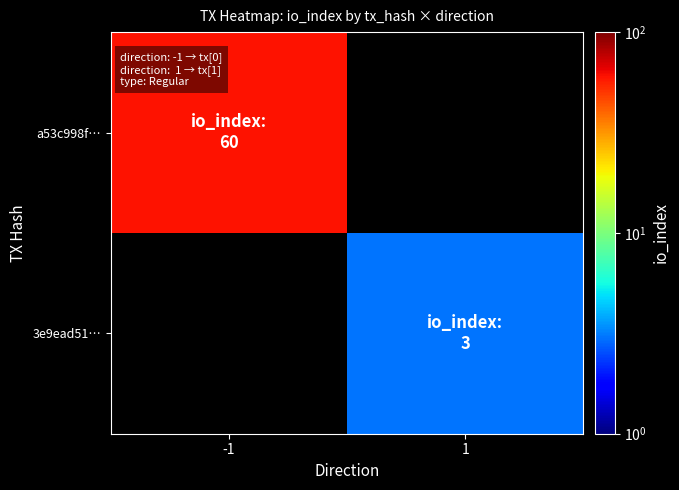

Rank the categories by 3e9ead51… value from highest to lowest.

-1, 1